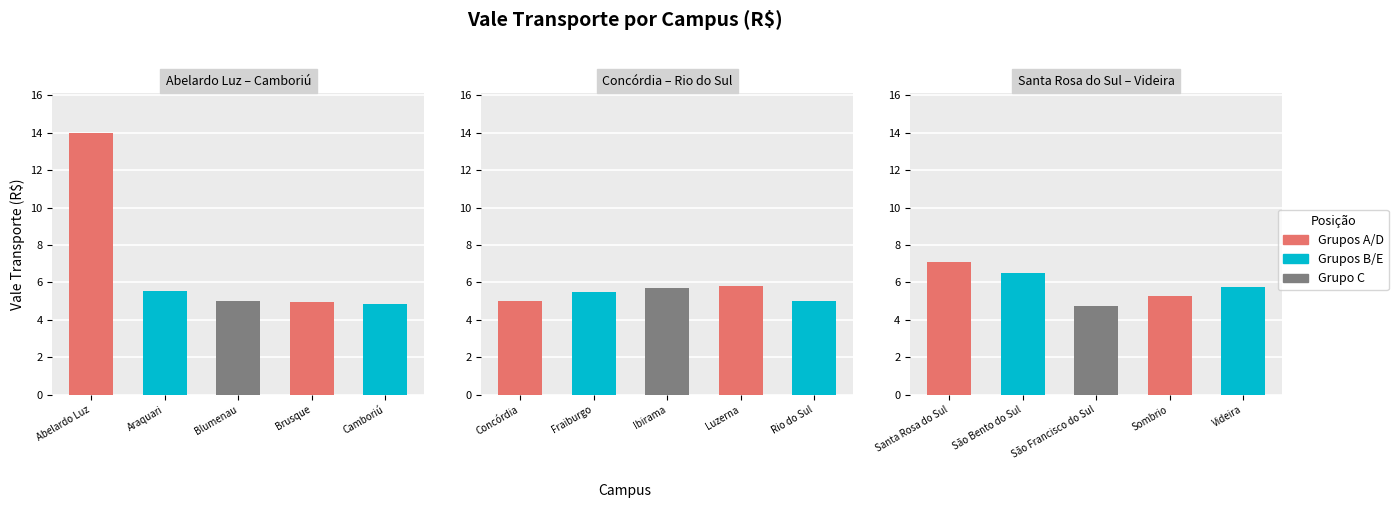

What is the sum of all Santa Rosa do Sul – Videira values?

29.4